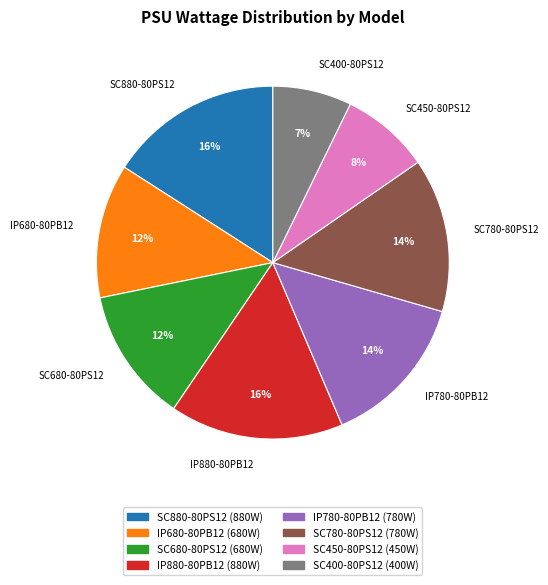

To the nearest percent, what is the difference between the largest and smallest slice percentages?

9%